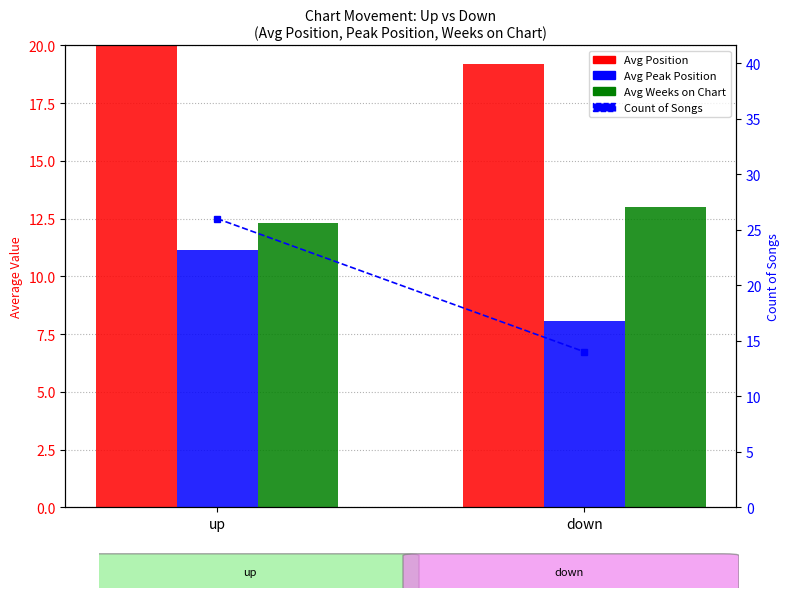

Reading left to right, what are all the values shown in this chart?

Avg Position: 21.2	19.2
Avg Peak Position: 11.1	8.1
Avg Weeks on Chart: 12.3	13.0
Count of Songs: 26.0	14.0